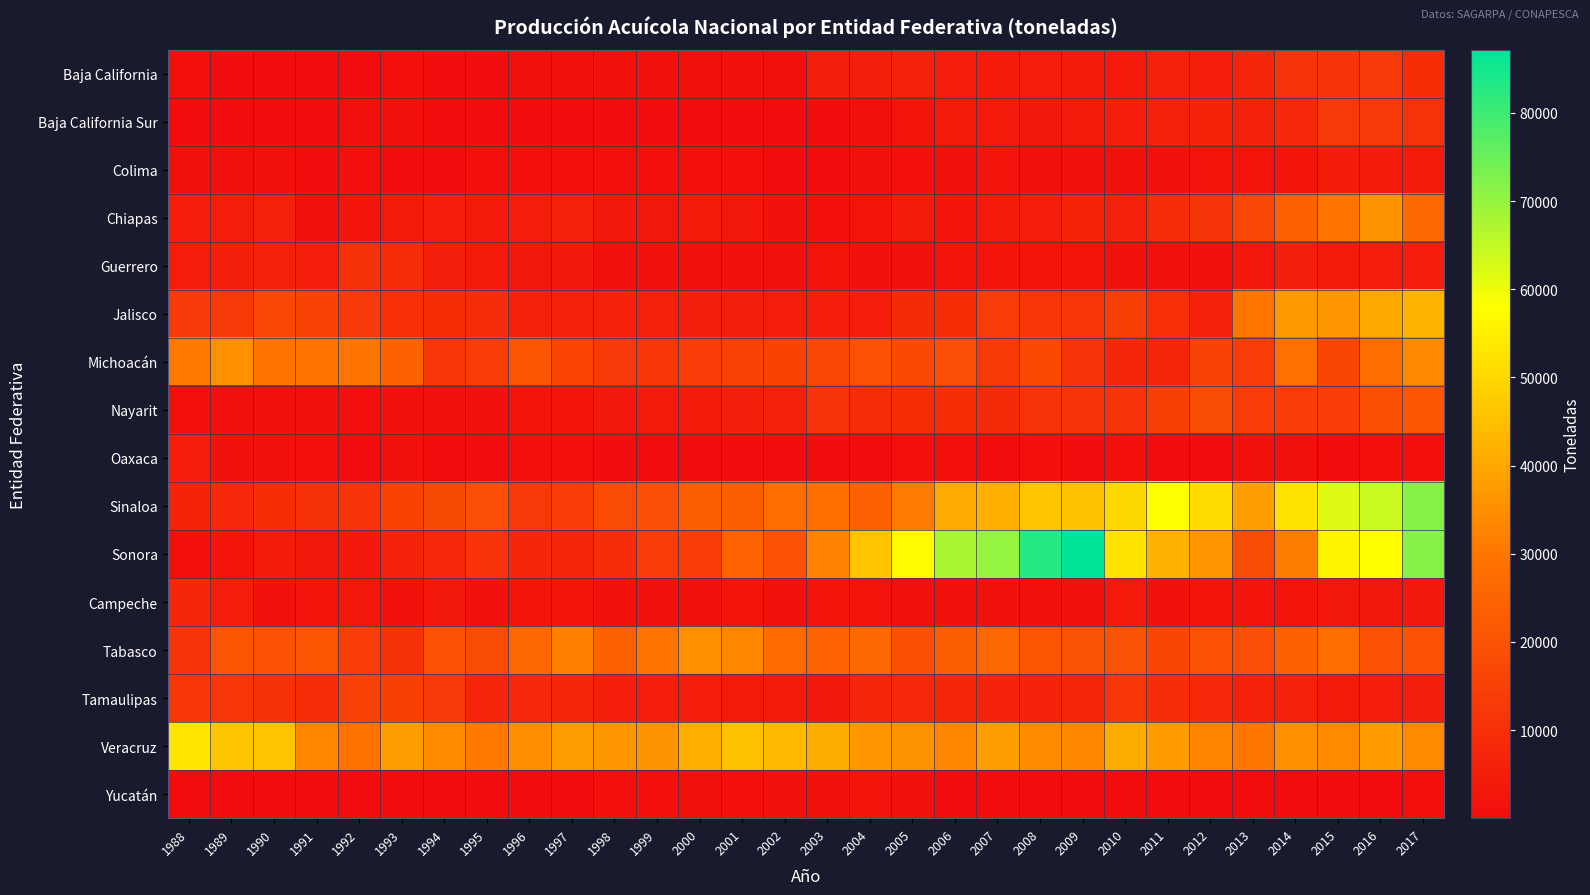

What is the smallest value displayed?

2